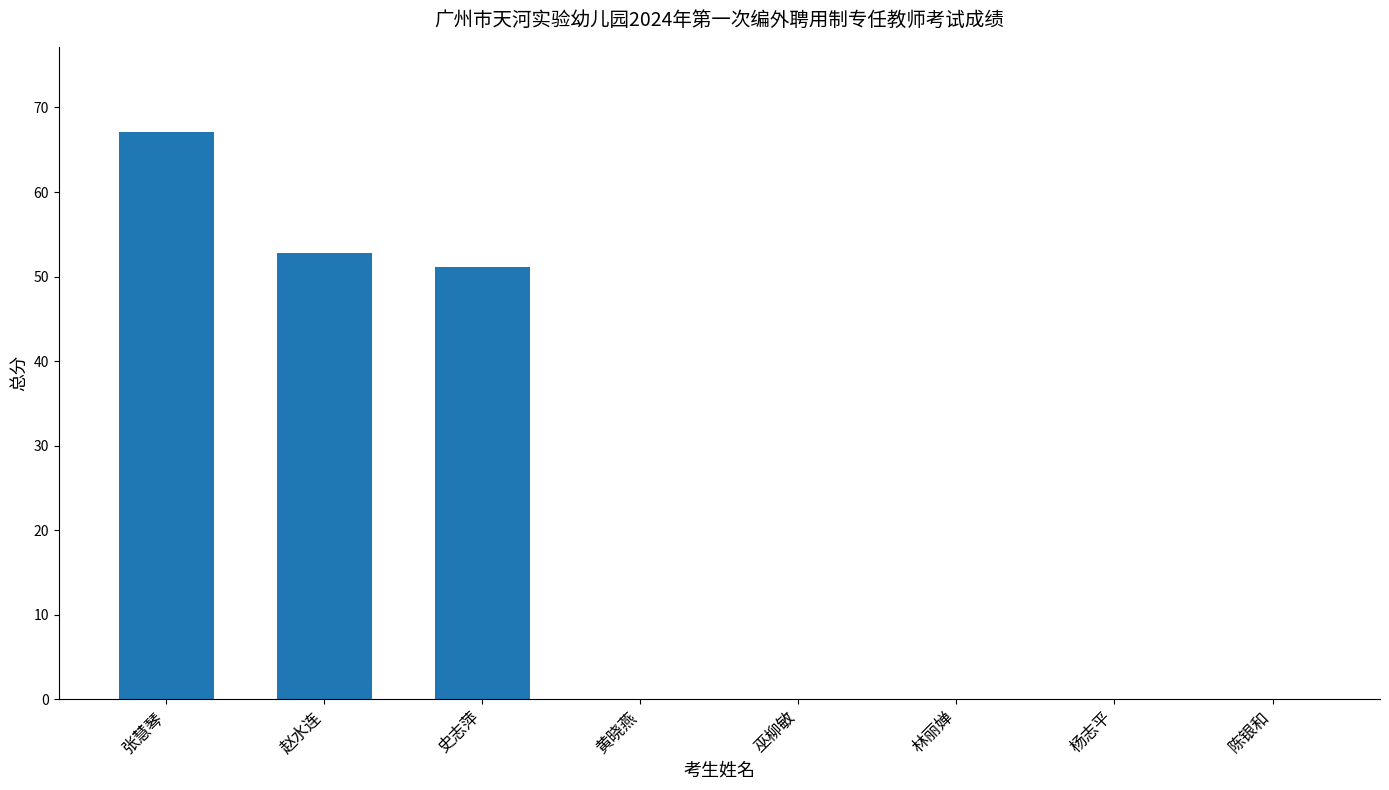

At which category does the chart reach its peak across all series?

张慧琴